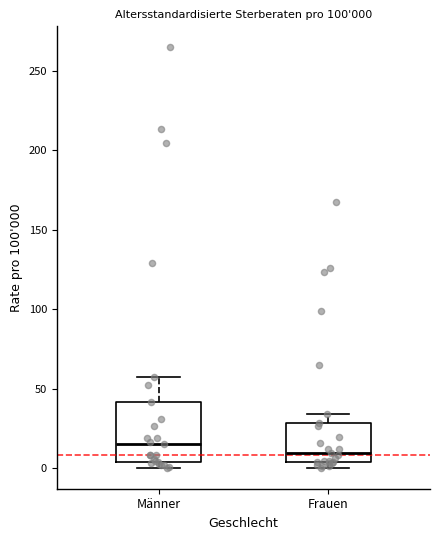

Which box has the highest median line?

Männer